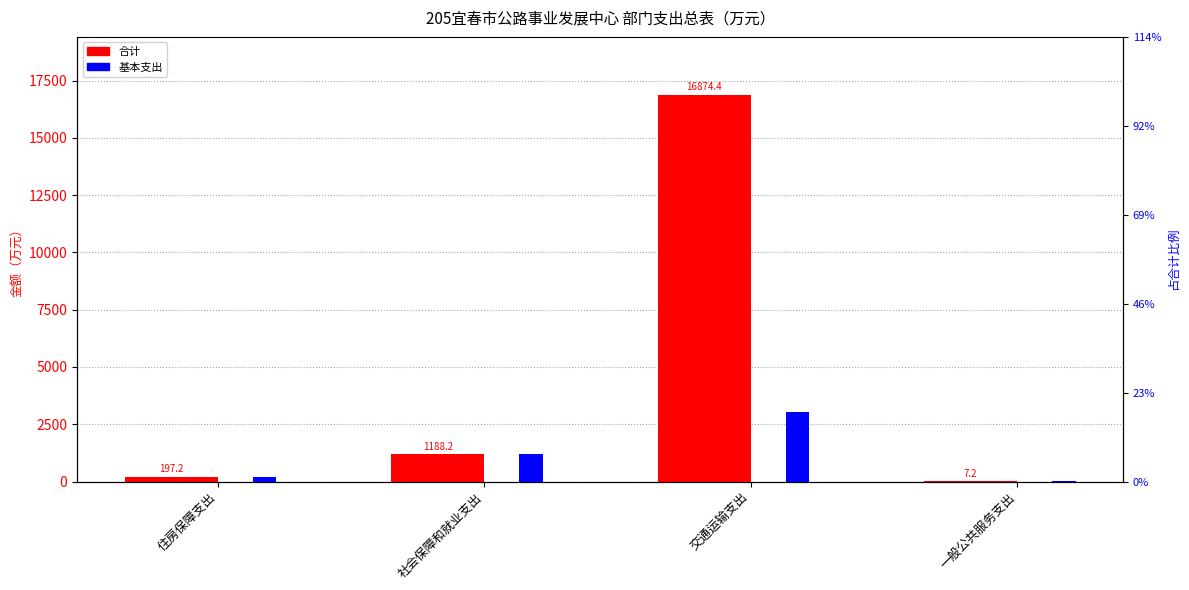

Which category has the lowest value in the 基本支出 series?

一般公共服务支出